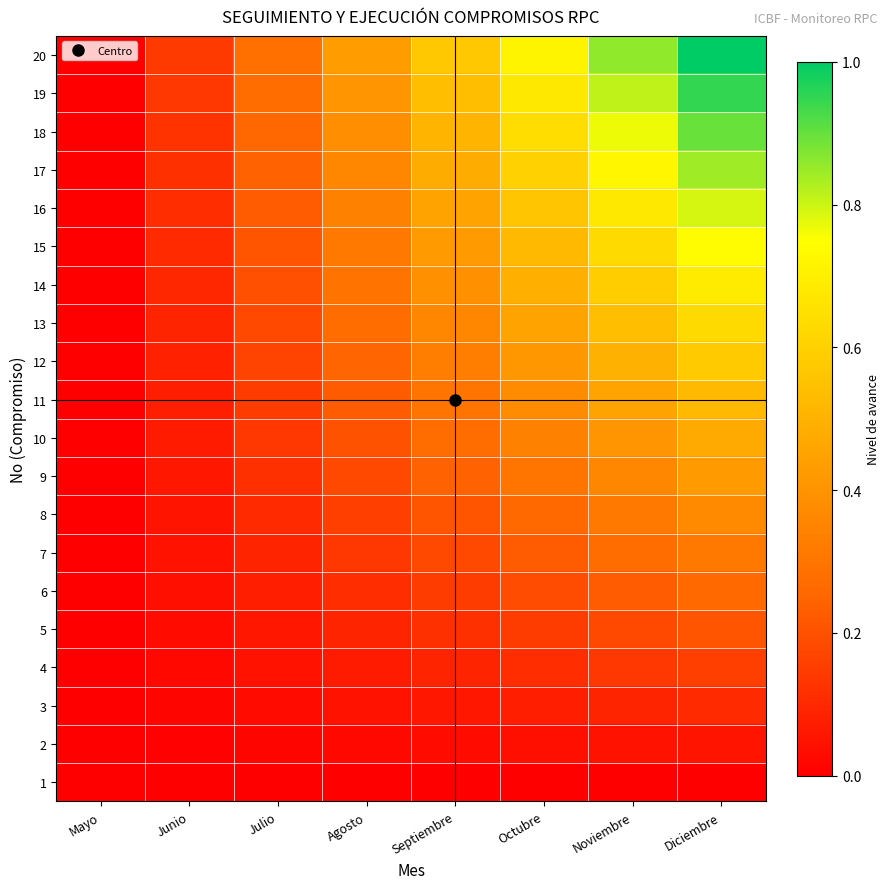

Reading left to right, extract all data points from this chart.

1: Mayo=0.0	Junio=0.0	Julio=0.0	Agosto=0.0	Septiembre=0.0	Octubre=0.0	Noviembre=0.0	Diciembre=0.0
2: Mayo=0.0	Junio=0.0	Julio=0.0	Agosto=0.0	Septiembre=0.0	Octubre=0.0	Noviembre=0.0	Diciembre=0.1
3: Mayo=0.0	Junio=0.0	Julio=0.0	Agosto=0.0	Septiembre=0.1	Octubre=0.1	Noviembre=0.1	Diciembre=0.1
4: Mayo=0.0	Junio=0.0	Julio=0.0	Agosto=0.1	Septiembre=0.1	Octubre=0.1	Noviembre=0.1	Diciembre=0.2
5: Mayo=0.0	Junio=0.0	Julio=0.1	Agosto=0.1	Septiembre=0.1	Octubre=0.2	Noviembre=0.2	Diciembre=0.2
6: Mayo=0.0	Junio=0.0	Julio=0.1	Agosto=0.1	Septiembre=0.2	Octubre=0.2	Noviembre=0.2	Diciembre=0.3
7: Mayo=0.0	Junio=0.0	Julio=0.1	Agosto=0.1	Septiembre=0.2	Octubre=0.2	Noviembre=0.3	Diciembre=0.3
8: Mayo=0.0	Junio=0.1	Julio=0.1	Agosto=0.2	Septiembre=0.2	Octubre=0.3	Noviembre=0.3	Diciembre=0.4
9: Mayo=0.0	Junio=0.1	Julio=0.1	Agosto=0.2	Septiembre=0.2	Octubre=0.3	Noviembre=0.4	Diciembre=0.4
10: Mayo=0.0	Junio=0.1	Julio=0.1	Agosto=0.2	Septiembre=0.3	Octubre=0.3	Noviembre=0.4	Diciembre=0.5
11: Mayo=0.0	Junio=0.1	Julio=0.2	Agosto=0.2	Septiembre=0.3	Octubre=0.4	Noviembre=0.5	Diciembre=0.5
12: Mayo=0.0	Junio=0.1	Julio=0.2	Agosto=0.2	Septiembre=0.3	Octubre=0.4	Noviembre=0.5	Diciembre=0.6
13: Mayo=0.0	Junio=0.1	Julio=0.2	Agosto=0.3	Septiembre=0.4	Octubre=0.5	Noviembre=0.5	Diciembre=0.6
14: Mayo=0.0	Junio=0.1	Julio=0.2	Agosto=0.3	Septiembre=0.4	Octubre=0.5	Noviembre=0.6	Diciembre=0.7
15: Mayo=0.0	Junio=0.1	Julio=0.2	Agosto=0.3	Septiembre=0.4	Octubre=0.5	Noviembre=0.6	Diciembre=0.7
16: Mayo=0.0	Junio=0.1	Julio=0.2	Agosto=0.3	Septiembre=0.5	Octubre=0.6	Noviembre=0.7	Diciembre=0.8
17: Mayo=0.0	Junio=0.1	Julio=0.2	Agosto=0.4	Septiembre=0.5	Octubre=0.6	Noviembre=0.7	Diciembre=0.8
18: Mayo=0.0	Junio=0.1	Julio=0.3	Agosto=0.4	Septiembre=0.5	Octubre=0.6	Noviembre=0.8	Diciembre=0.9
19: Mayo=0.0	Junio=0.1	Julio=0.3	Agosto=0.4	Septiembre=0.5	Octubre=0.7	Noviembre=0.8	Diciembre=0.9
20: Mayo=0.0	Junio=0.1	Julio=0.3	Agosto=0.4	Septiembre=0.6	Octubre=0.7	Noviembre=0.9	Diciembre=1.0